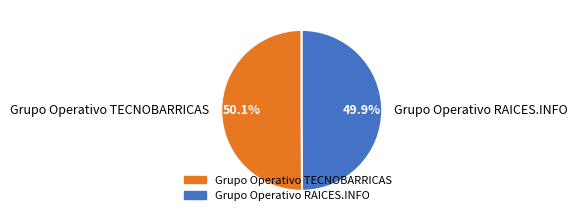

Combined, what portion of the pie is Grupo Operativo RAICES.INFO and Grupo Operativo TECNOBARRICAS?

100.0%